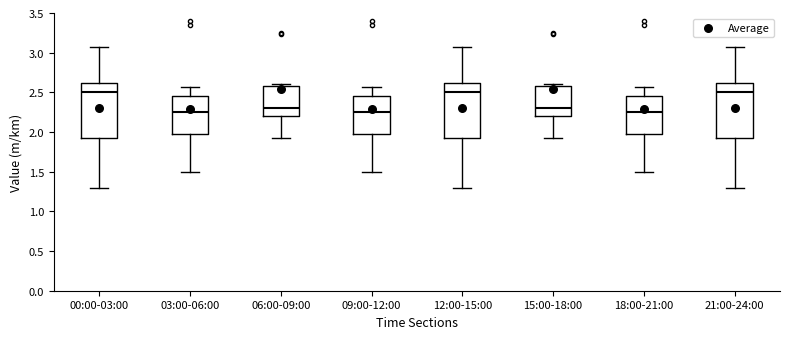

Where is the lower edge of the box for 15:00-18:00 on the y-axis? The values are not printed on the chart, so give them approximately, as read against the axis.

2.20